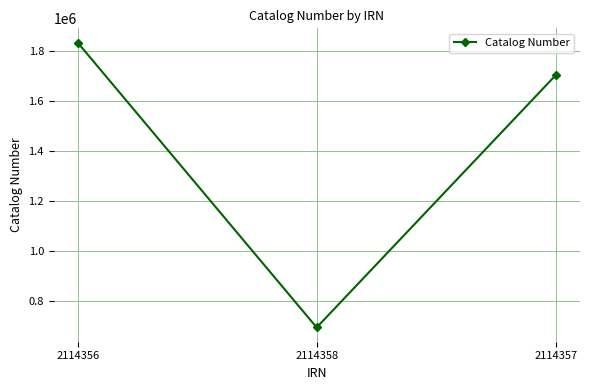

What is the smallest value displayed?

692358